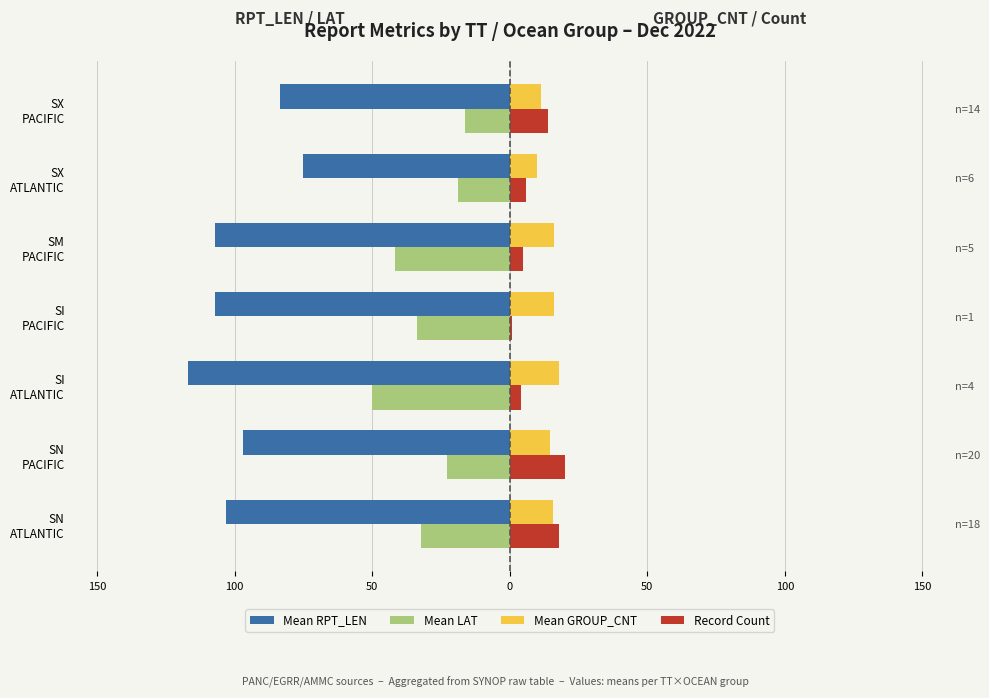

Reading left to right, extract all data points from this chart.

Mean RPT_LEN: -103.2	-96.8	-117.0	-107.0	-107.0	-75.0	-83.6
Mean LAT: -32.4	-22.9	-50.0	-33.6	-41.8	-18.7	-16.3
Mean GROUP_CNT: 15.8	14.6	18.0	16.0	16.0	9.8	11.2
Record Count: 18.0	20.0	4.0	1.0	5.0	6.0	14.0